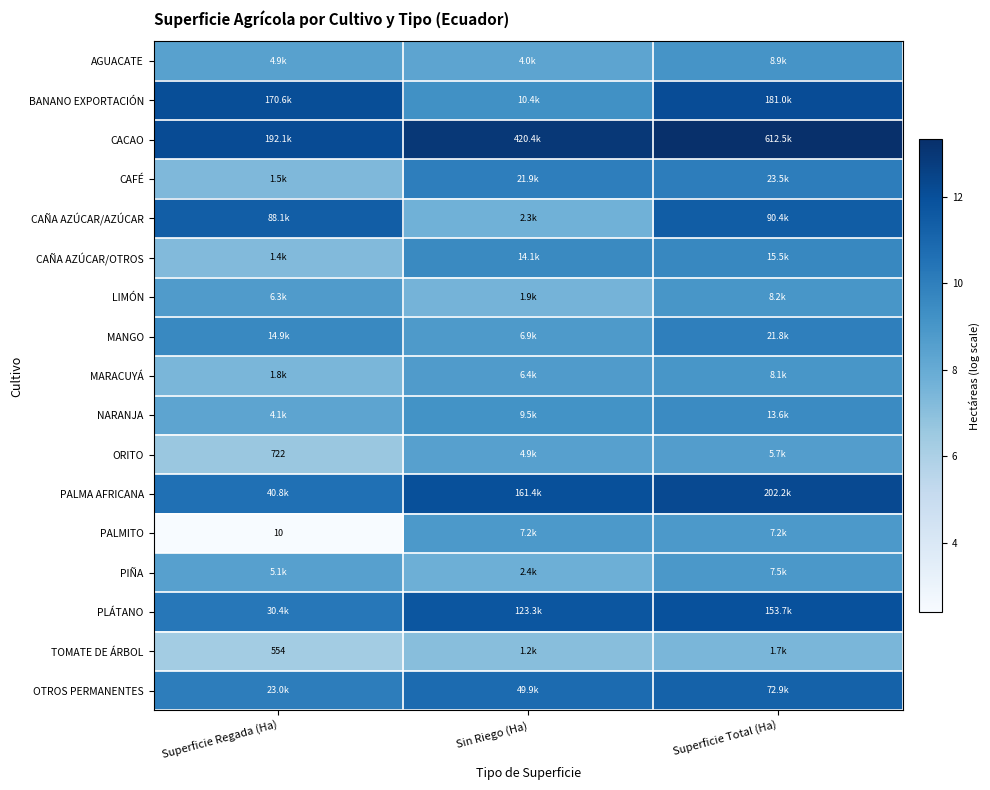

How many categories are shown in the chart?

3